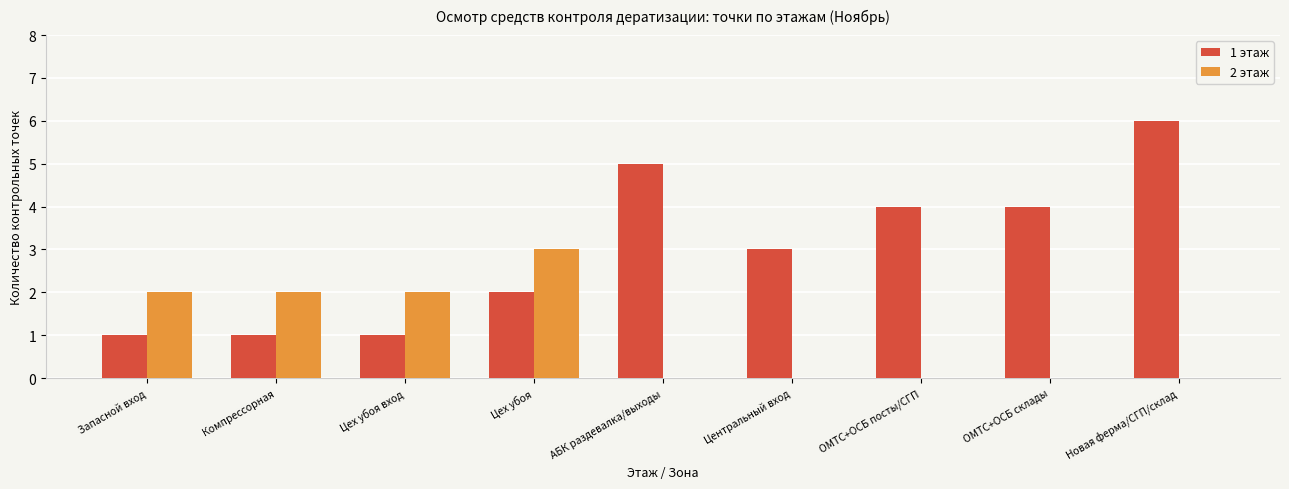

The 1 этаж series shows 5 at АБК раздевалка/выходы. True or false?

True